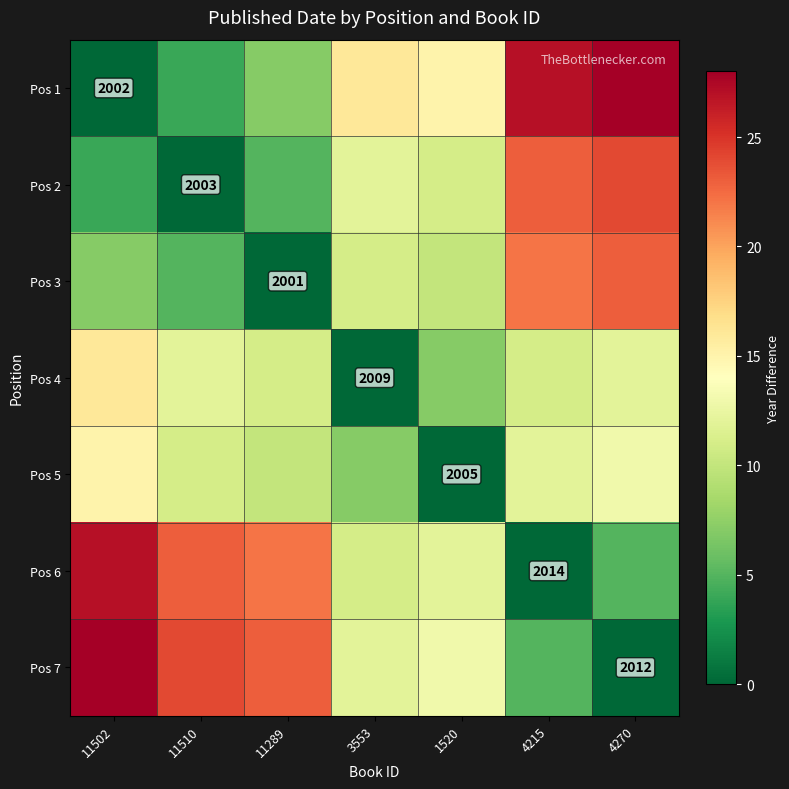

The value of Pos 1 at 11502 is -12. True or false?

False